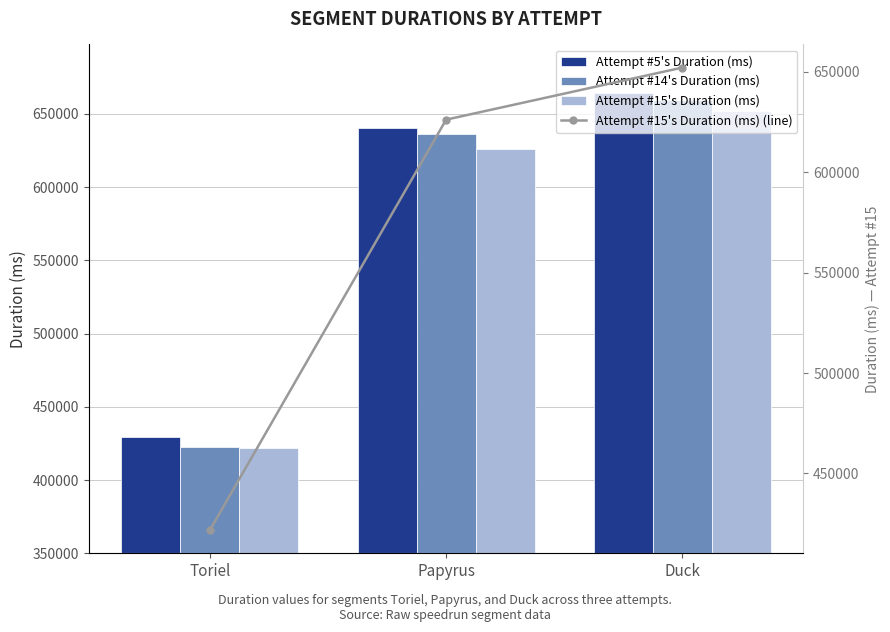

What are all the series names shown in the legend?

Attempt #5's Duration (ms), Attempt #14's Duration (ms), Attempt #15's Duration (ms), Attempt #15's Duration (ms) (line)